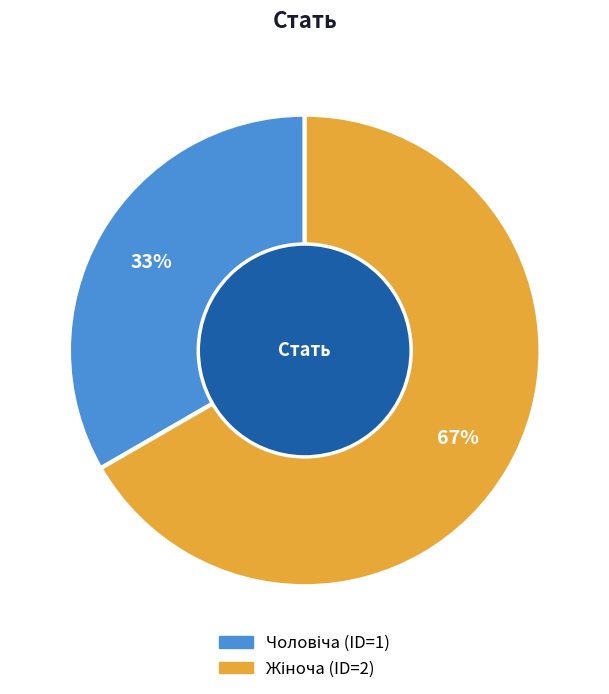

To the nearest percent, what is the average slice percentage?

50%